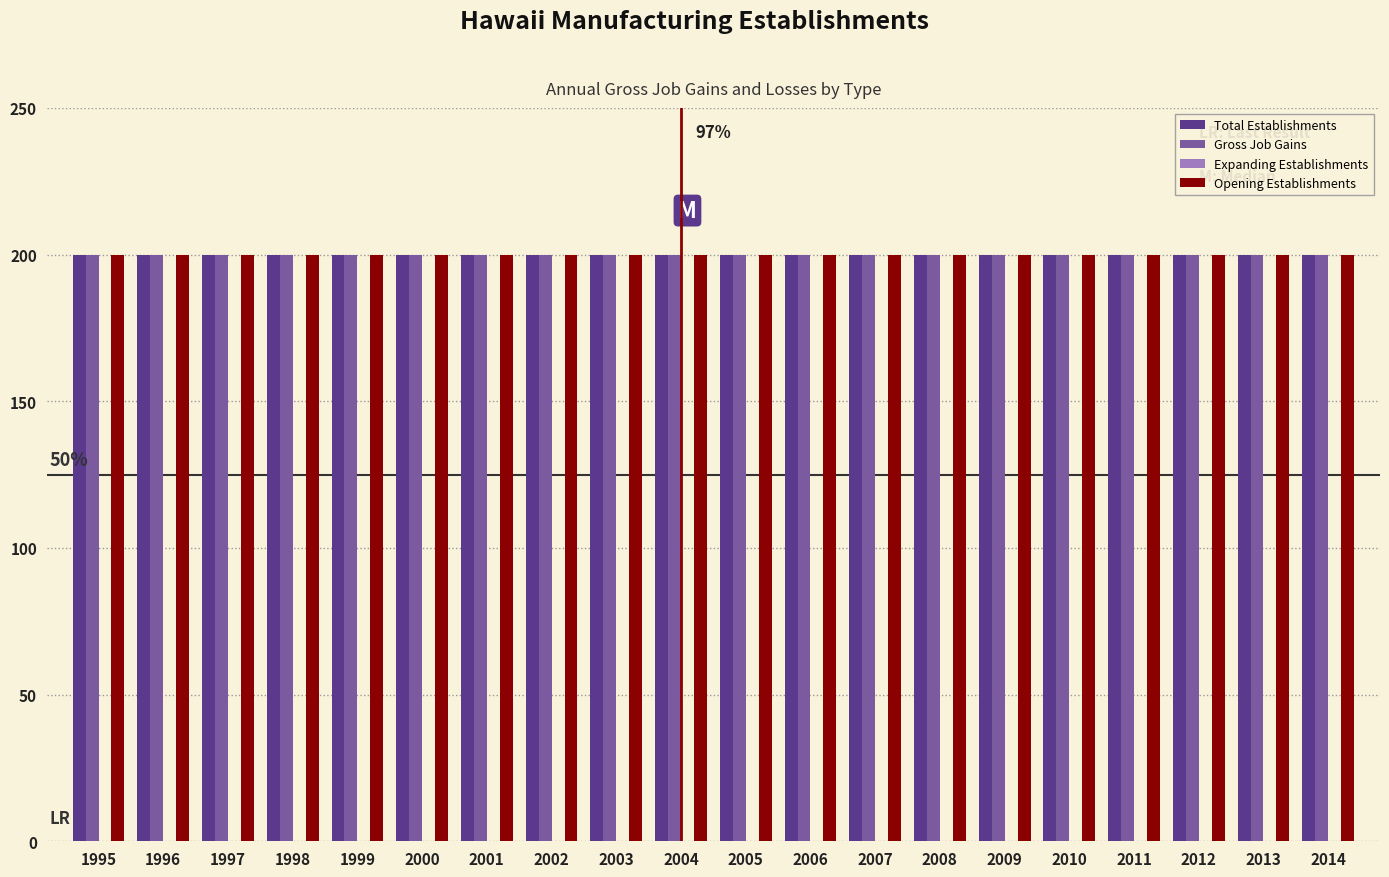

Rank the series by their maximum value, from lowest to highest.

Expanding Establishments, Total Establishments, Gross Job Gains, Opening Establishments